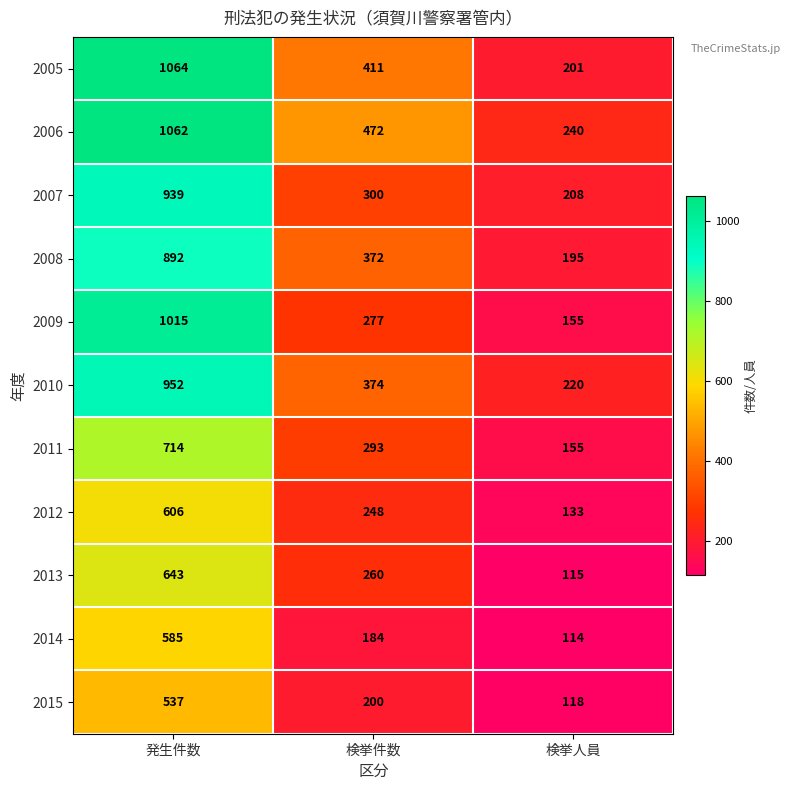

At which label is 2013 closest to 379?

検挙件数